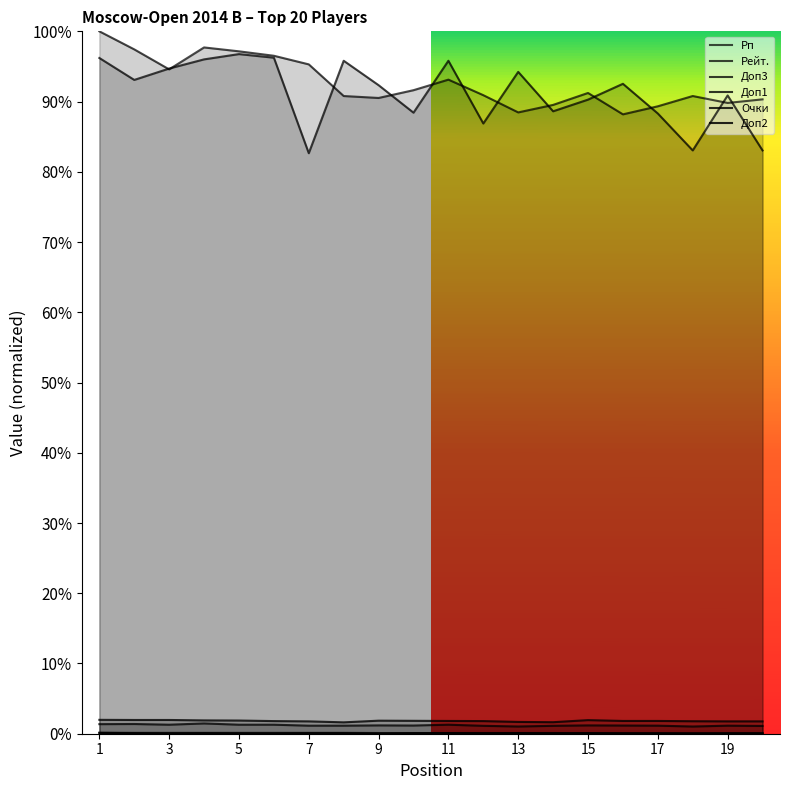

True or false: Доп1 has more than 0 interior local peaks.

True